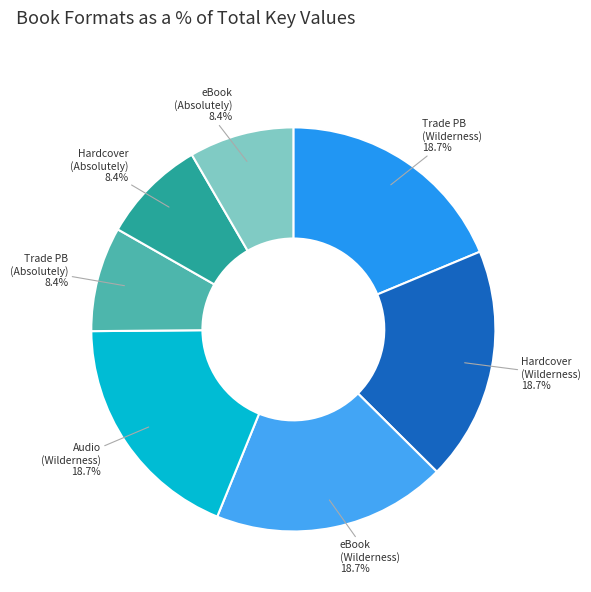

How many segments does this pie chart have?

7